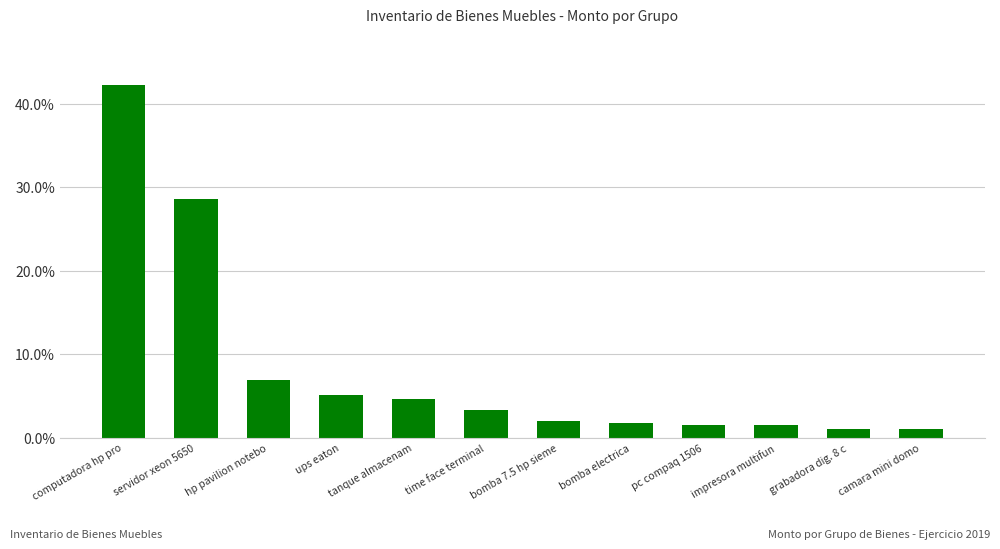

What is the sum of all values?

1.0